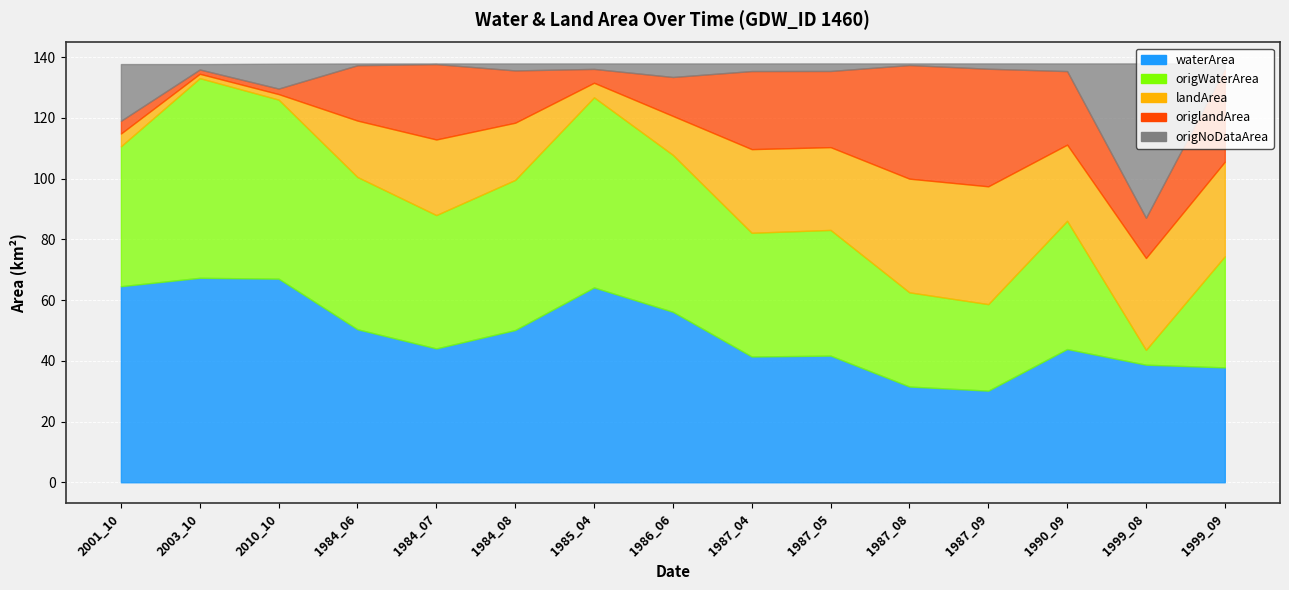

Where is origWaterArea nearest to the value 35?

1999_09